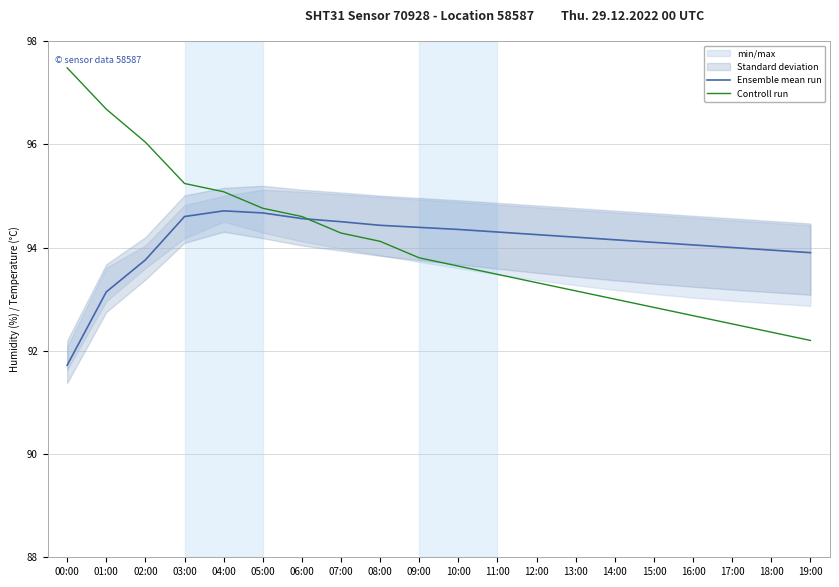

True or false: Controll run and Ensemble mean run cross at least once.

True